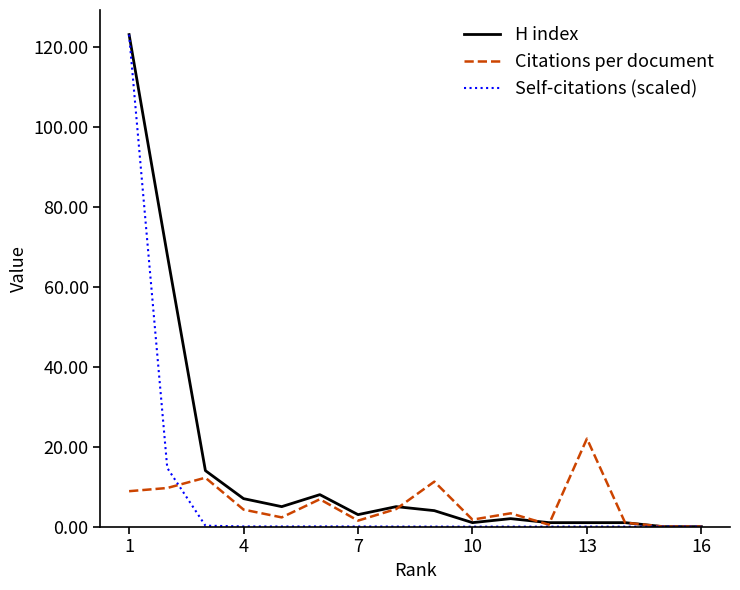

What is the maximum value for Self-citations (scaled)?

123.0